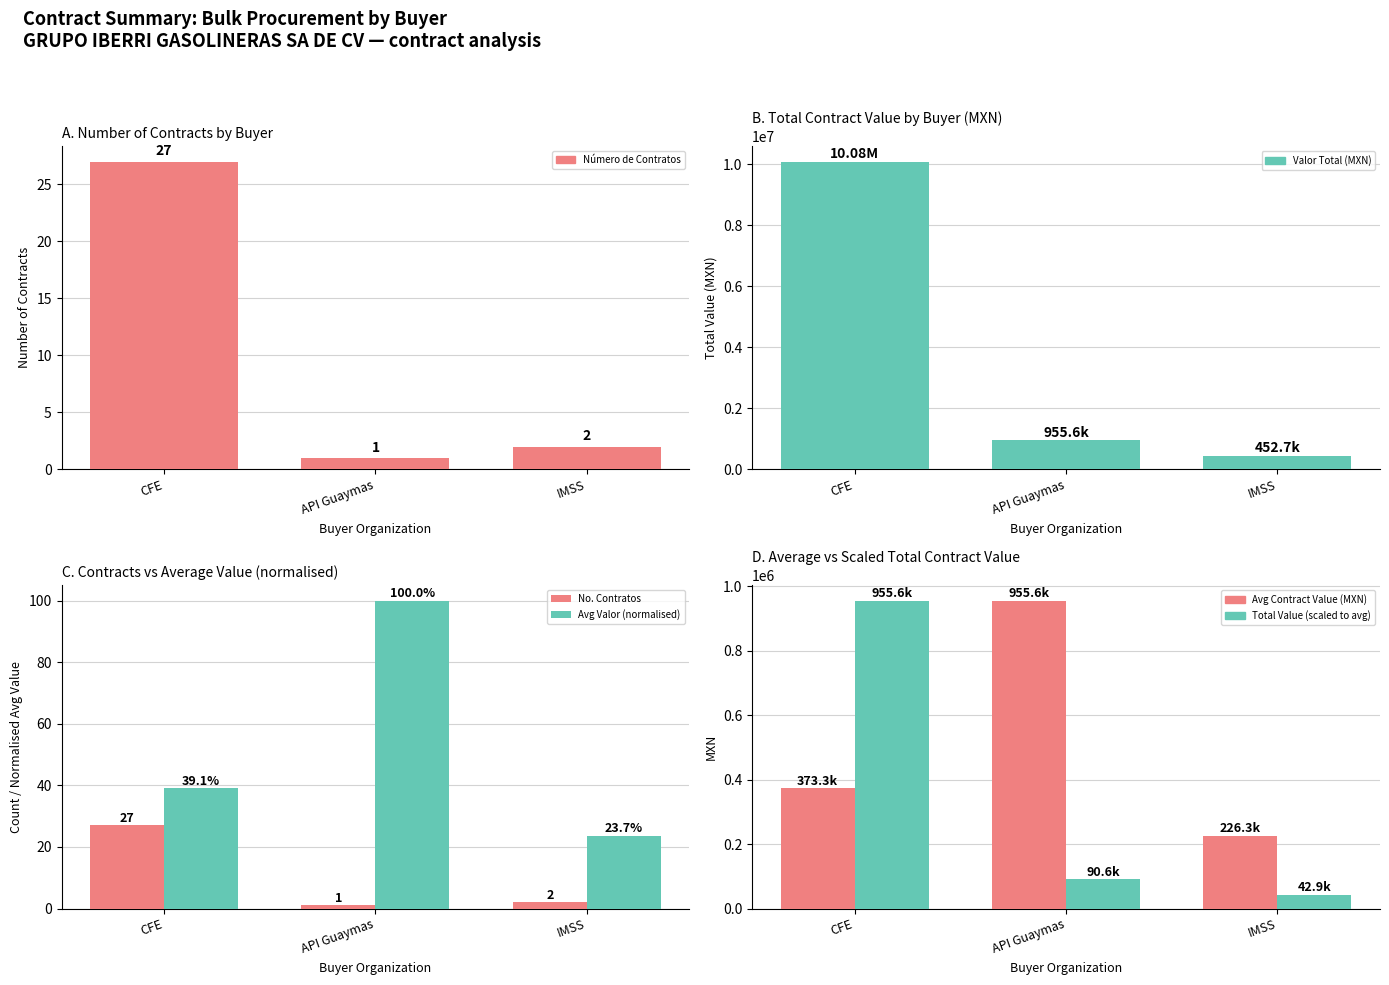

List the series in order of their peak value, lowest first.

CFE (Bulk), No. Contratos, Avg Valor (normalised), CFE / API / IMSS Avg Value, Total Value (scaled), Valor Total (MXN)